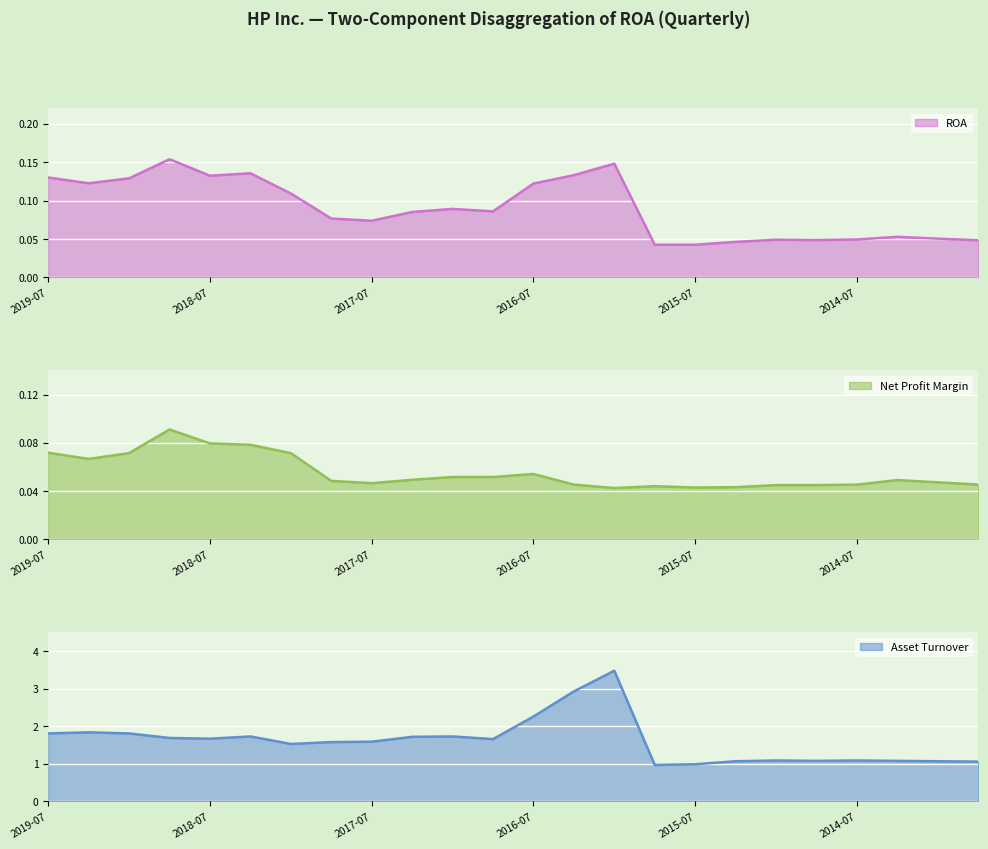

True or false: Net Profit Margin has more than 2 points higher than both neighbors.

True